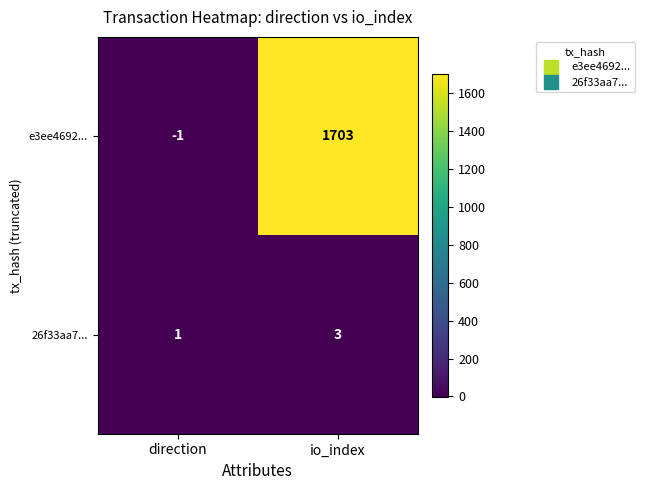

At io_index, list the series in order from largest to smallest.

e3ee4692..., 26f33aa7...